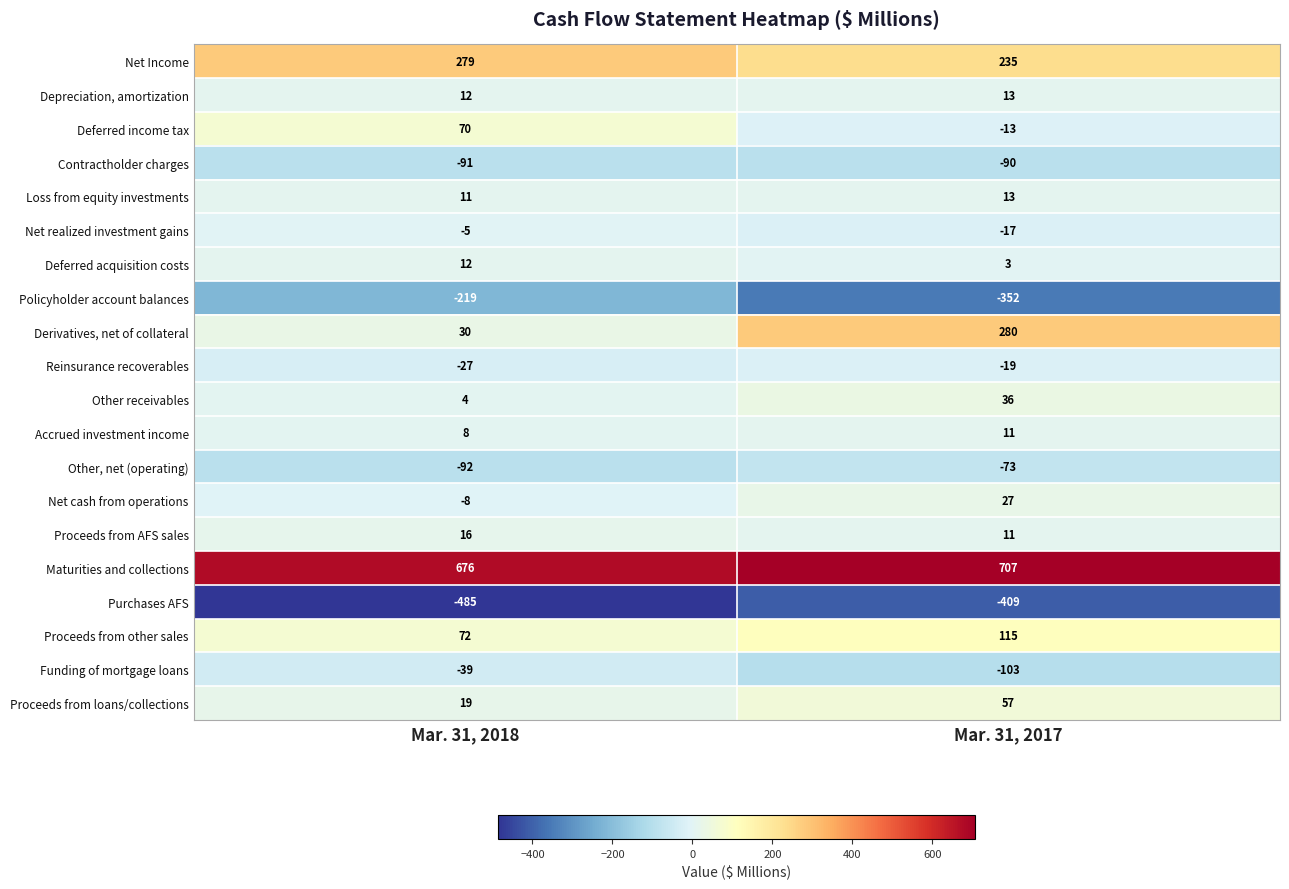

Is it true that Derivatives, net of collateral equals 422 at Mar. 31, 2017?

False